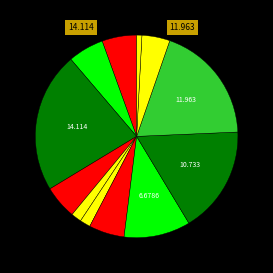

How many slices are in this pie chart?

12